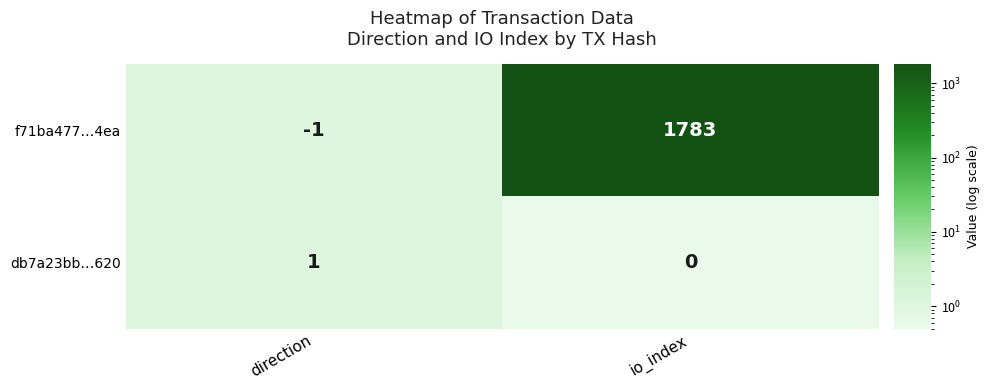

At which label is f71ba477…4ea closest to 891?

direction